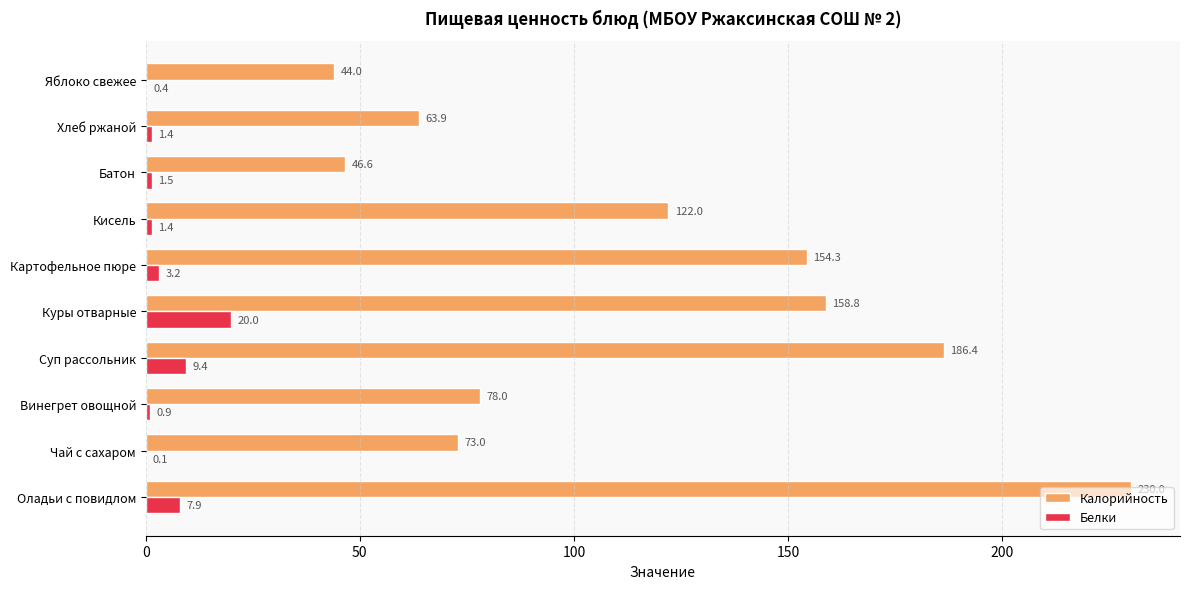

What is the sum of all Белки values?

46.2